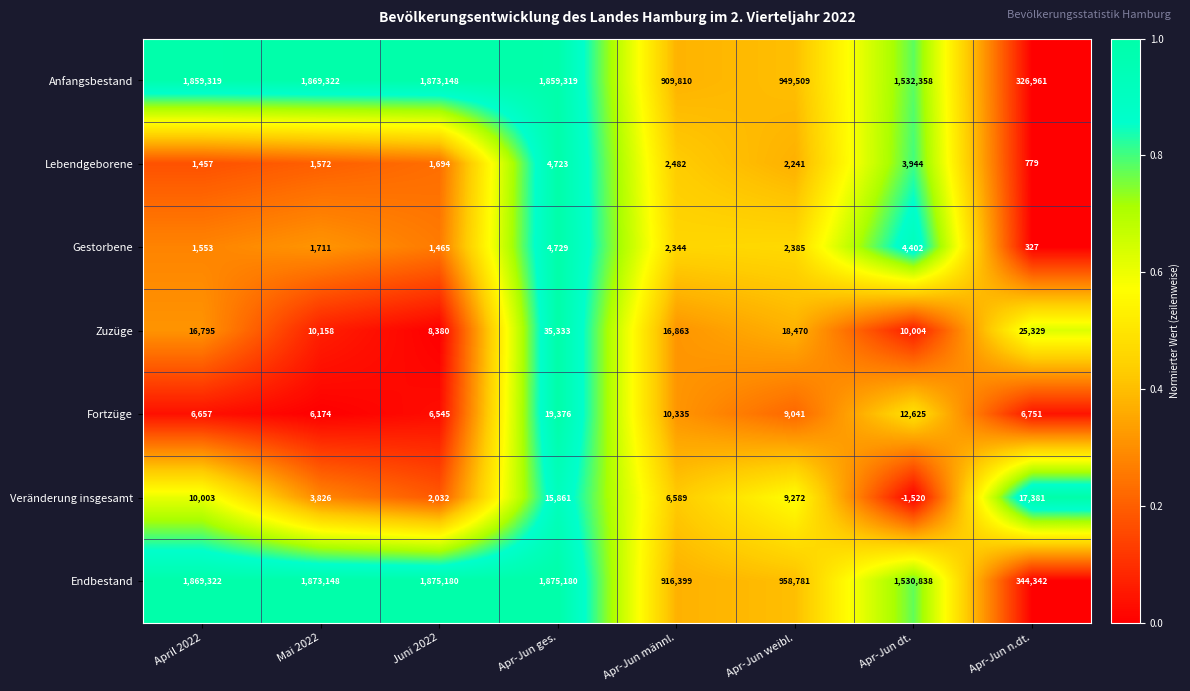

At how many categories does at least one series exceed 0?

8